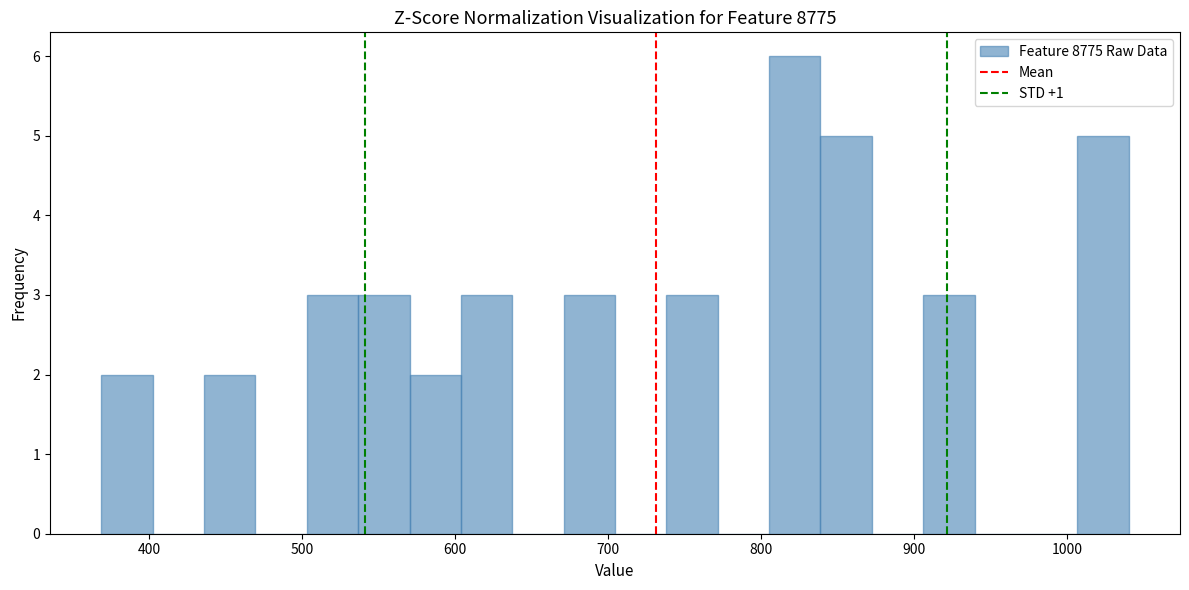

Around what value on the x-axis is the tallest bar? Give the approximate position of its centre, as read against the axis.

820